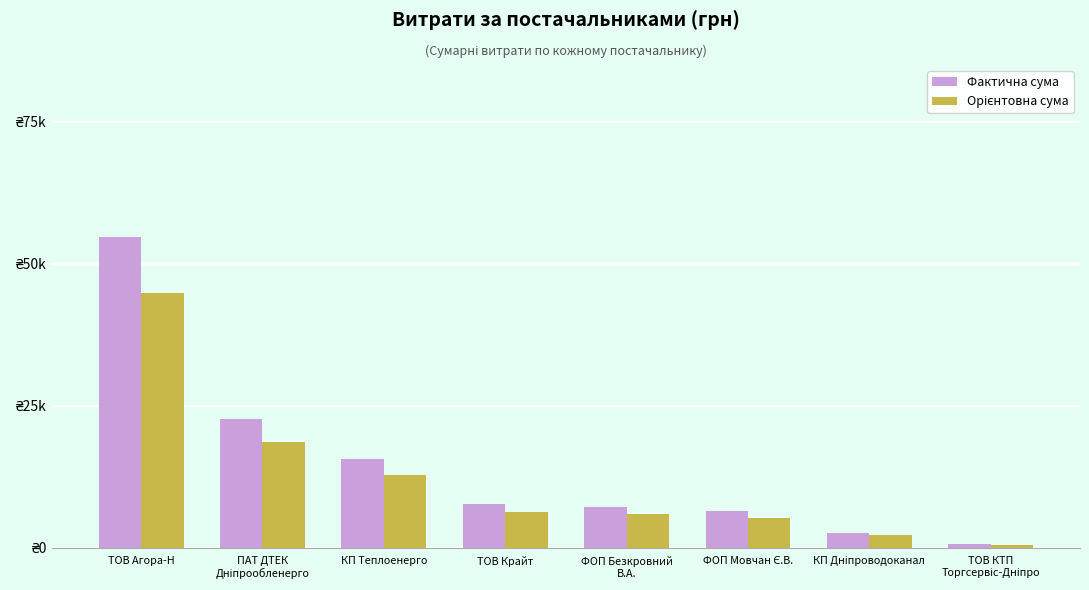

Does the chart contain stacked bars?

No